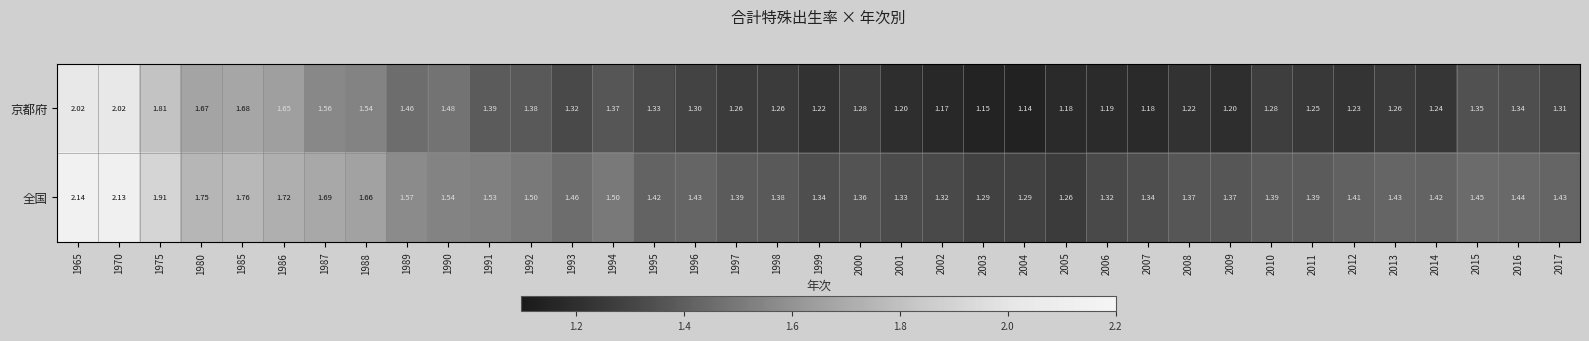

Rank the series by their average value, from highest to lowest.

全国, 京都府